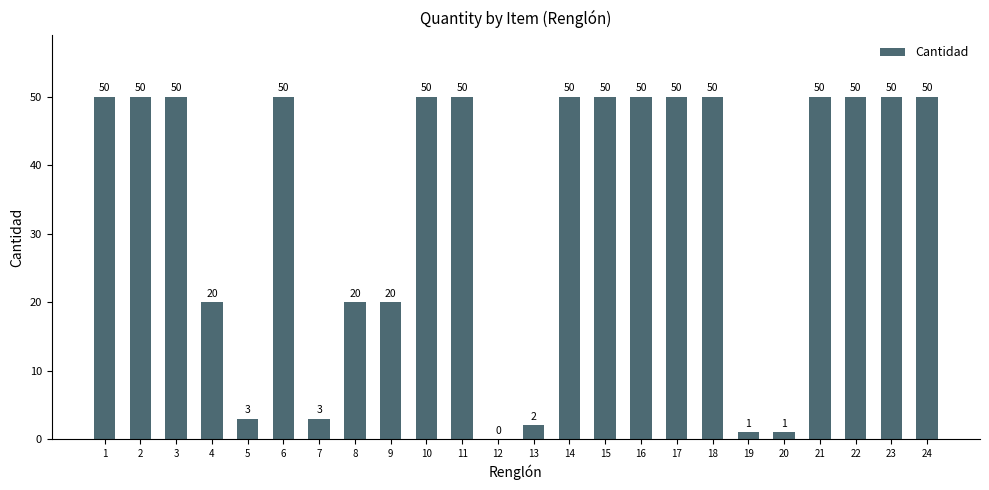

What is the sum of all values?

820